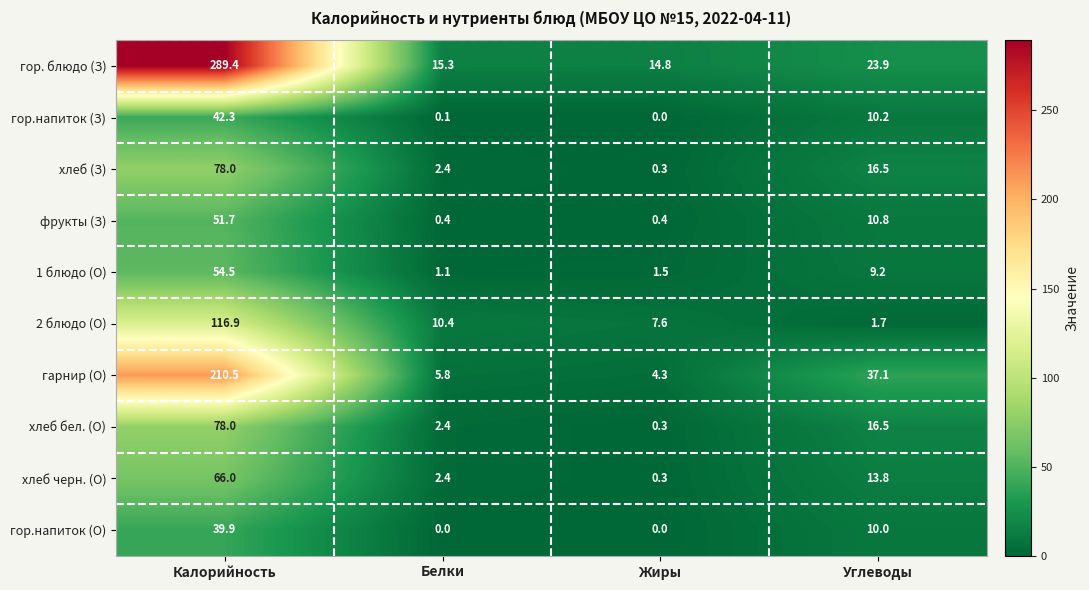

At which label is гор.напиток (З) closest to 21?

Углеводы